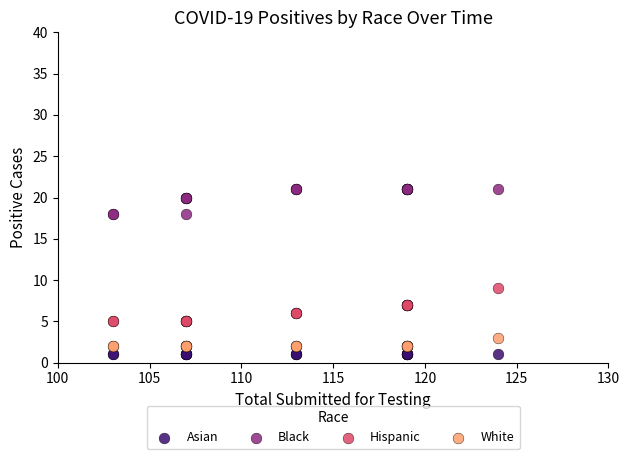

Which series contains the highest Y value?

Black